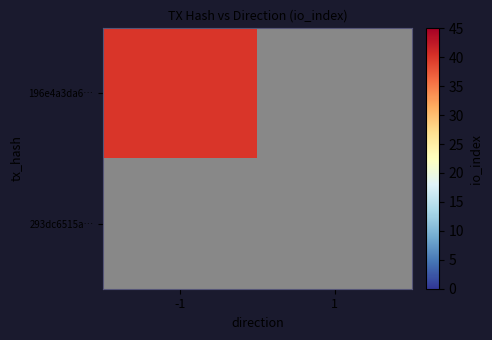

Which series has the widest spread of values?

196e4a3da6…